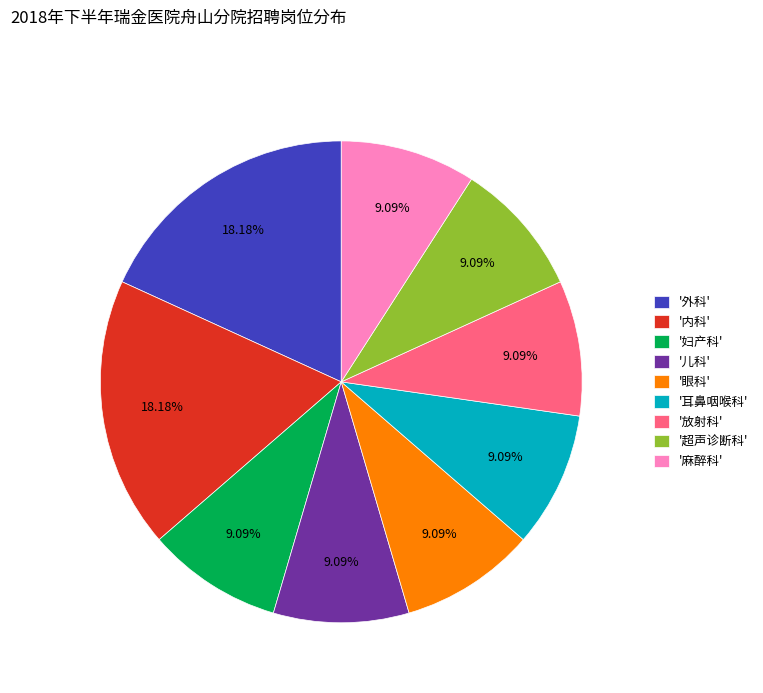

Do '内科' and '放射科' together represent more than half of the pie?

No